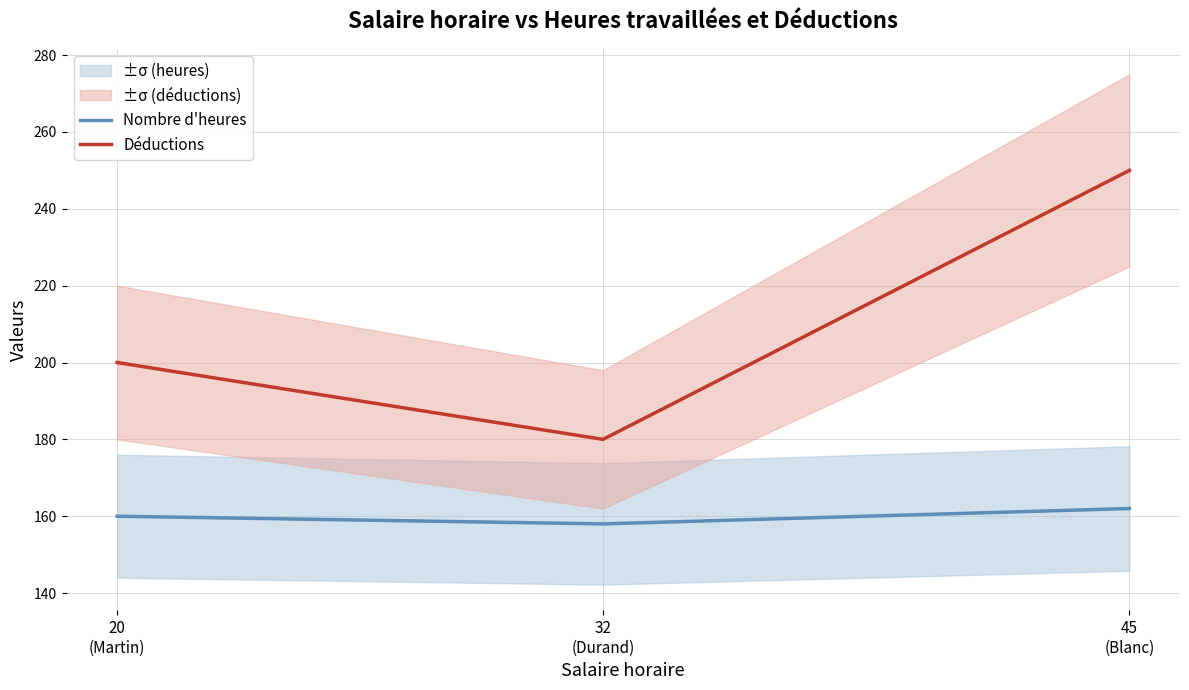

What is the value of the Nombre d'heures point at the 2nd from the left?

158